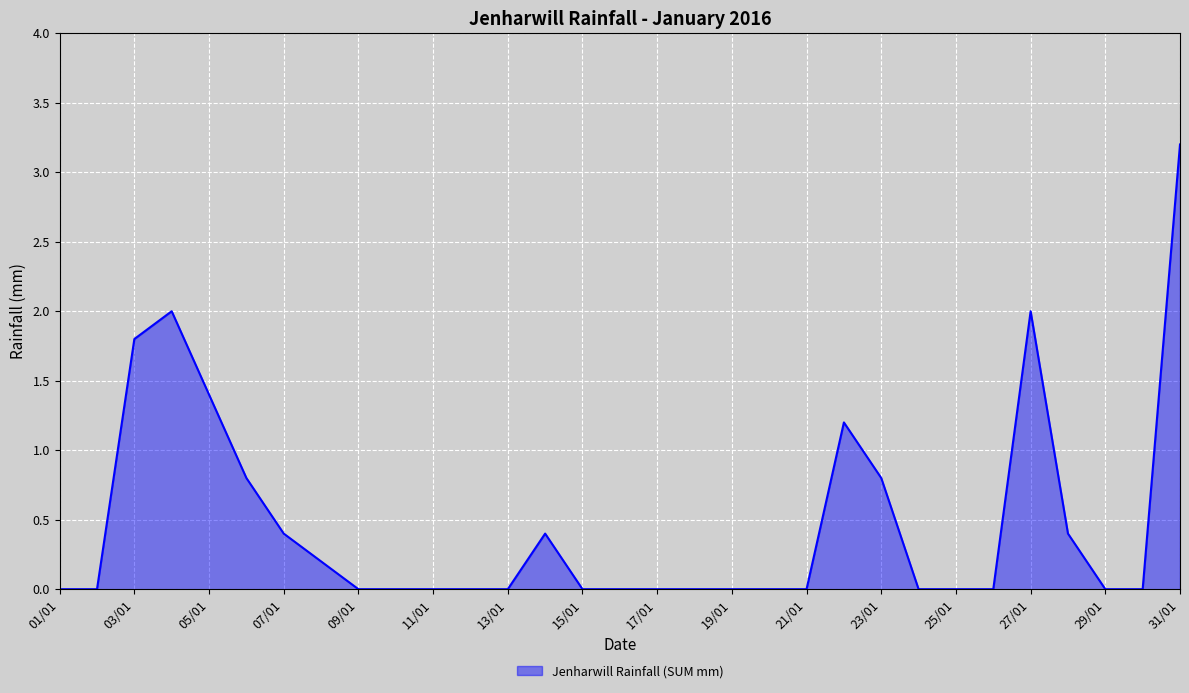

What is the greatest value displayed?

3.2